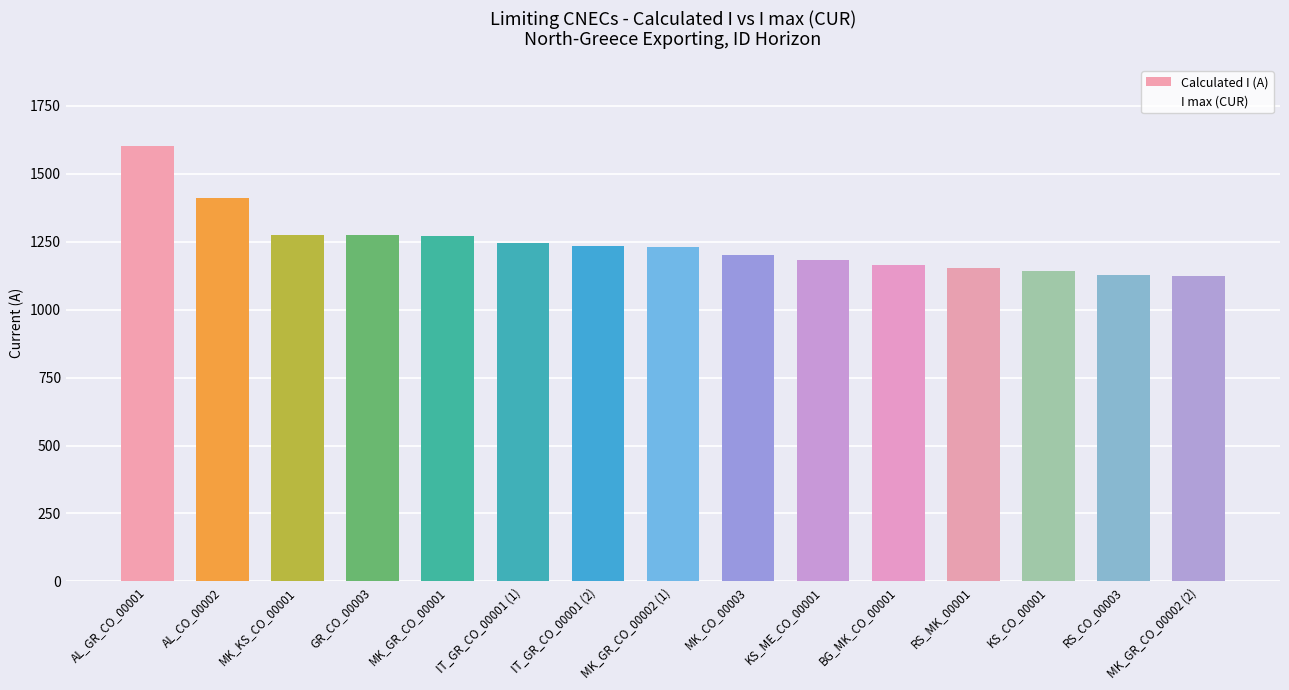

Which has a higher value, AL_CO_00002 or MK_GR_CO_00001?

AL_CO_00002